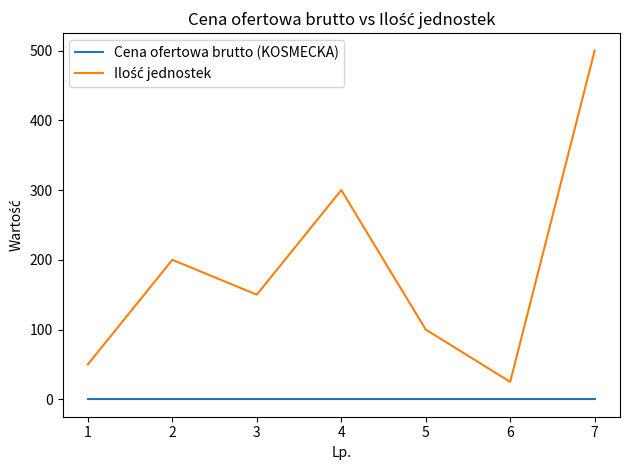

At which category is the sum across all series the highest?

7